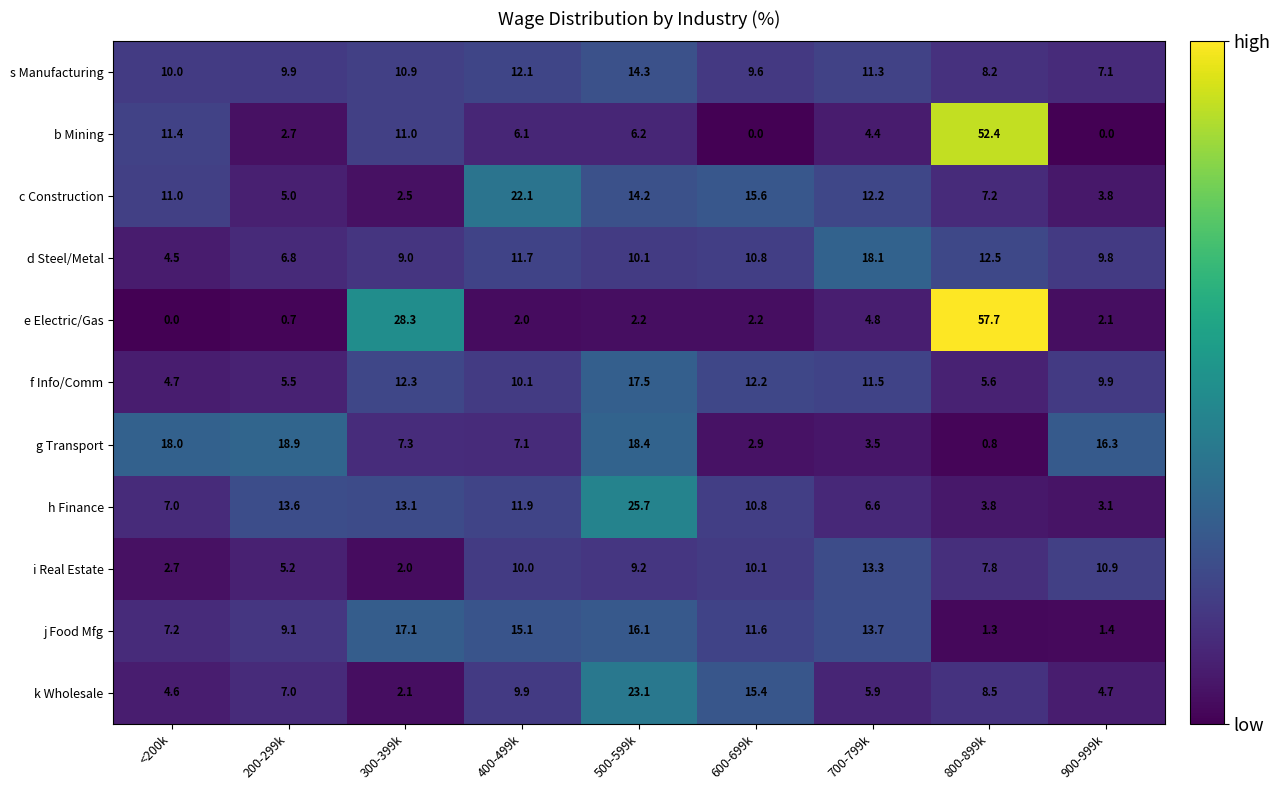

What is the spread (max minus min) of values at 400-499k?

20.1